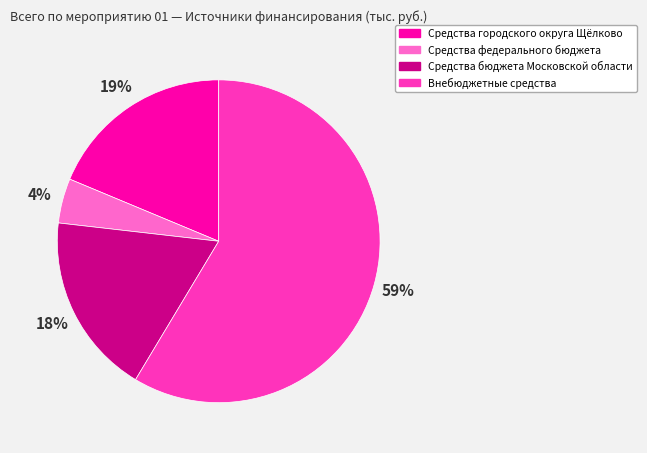

How many slices are in this pie chart?

4